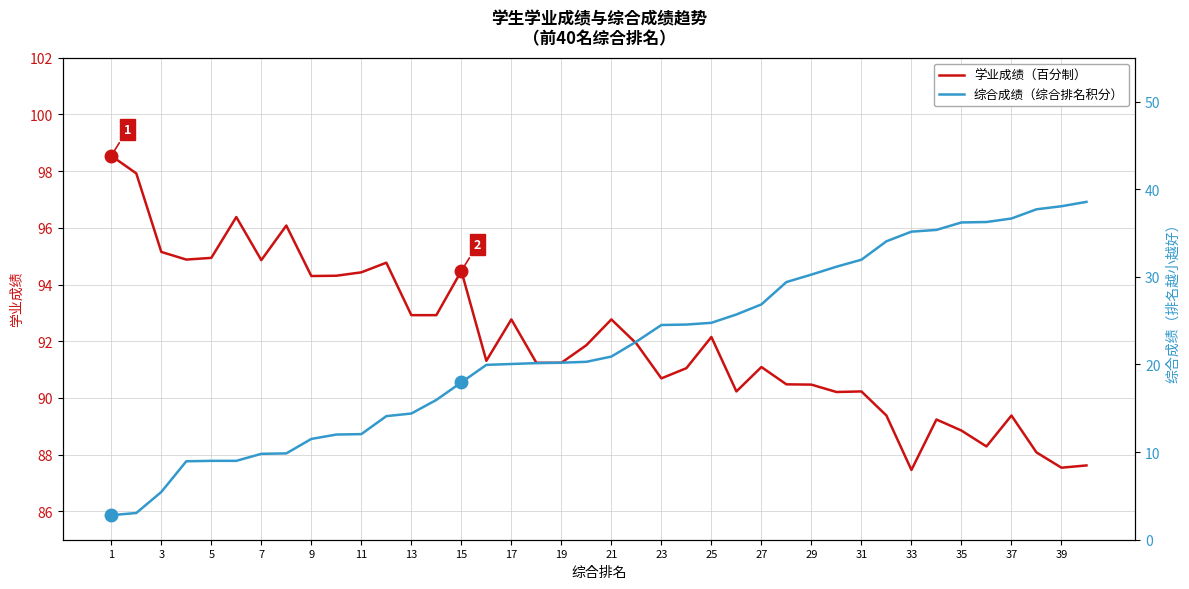

The value of 综合成绩 at 29 is 43.0. True or false?

False